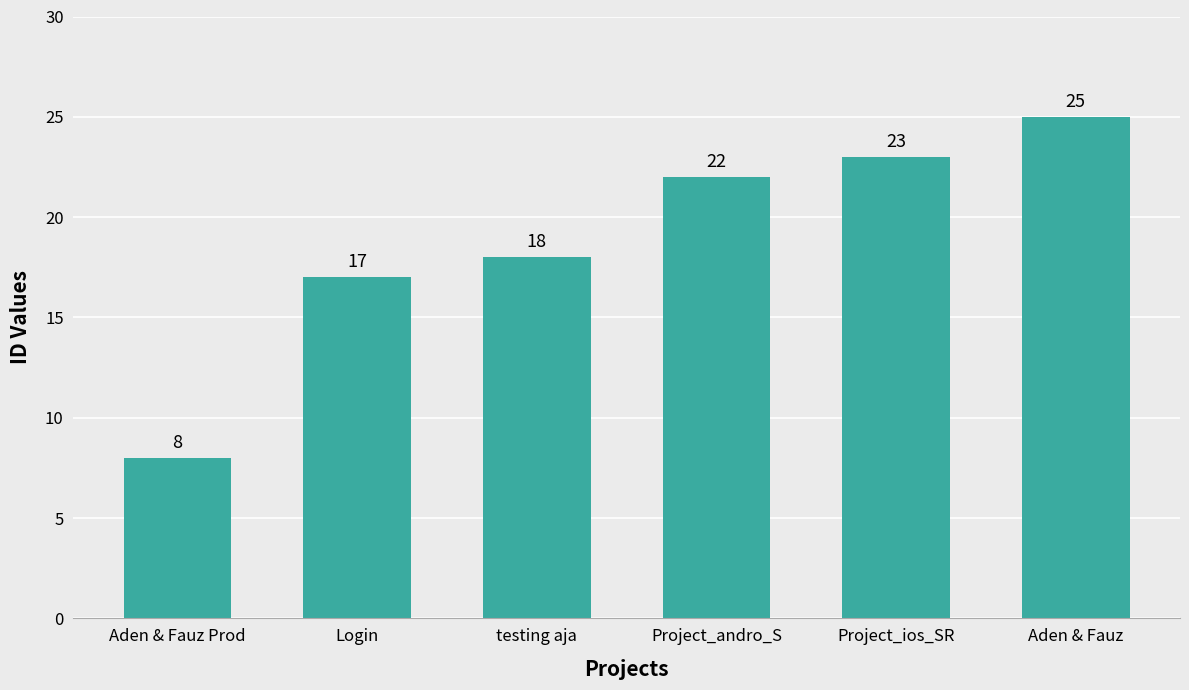

List the labels in order of value, largest first.

Aden & Fauz, Project_ios_SR, Project_andro_S, testing aja, Login, Aden & Fauz Prod